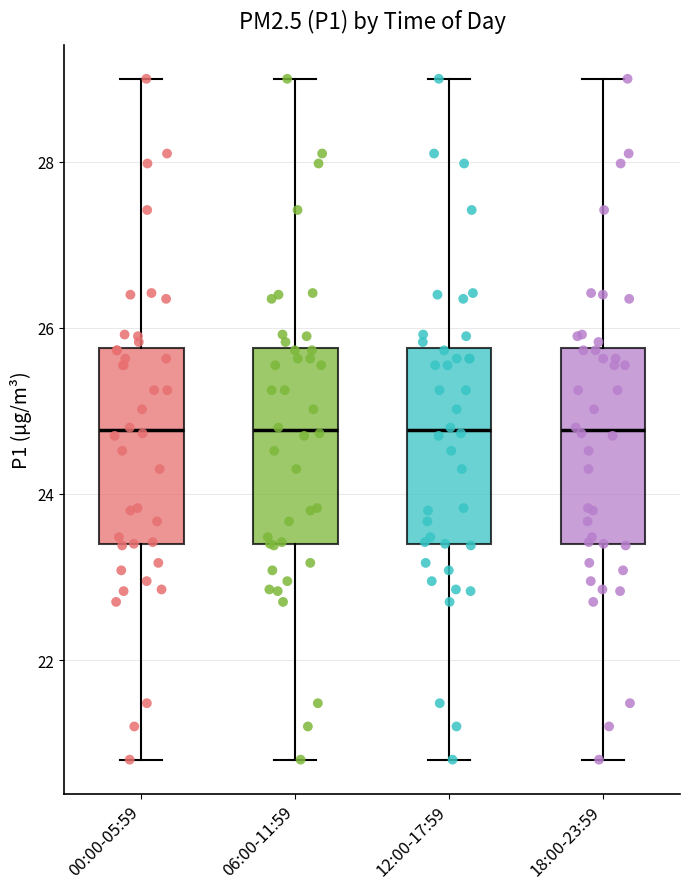

Reading left to right, transcribe this box plot: for each box, give where its median line is, the range the box spans, and where its two whiskers end, as read against the y-axis. The values are not printed on the chart, so give them approximately, as read against the axis.

00:00-05:59: median 24.8, box 23.4 to 25.8, whiskers 20.8 to 29.0
06:00-11:59: median 24.8, box 23.4 to 25.8, whiskers 20.8 to 29.0
12:00-17:59: median 24.8, box 23.4 to 25.8, whiskers 20.8 to 29.0
18:00-23:59: median 24.8, box 23.4 to 25.8, whiskers 20.8 to 29.0